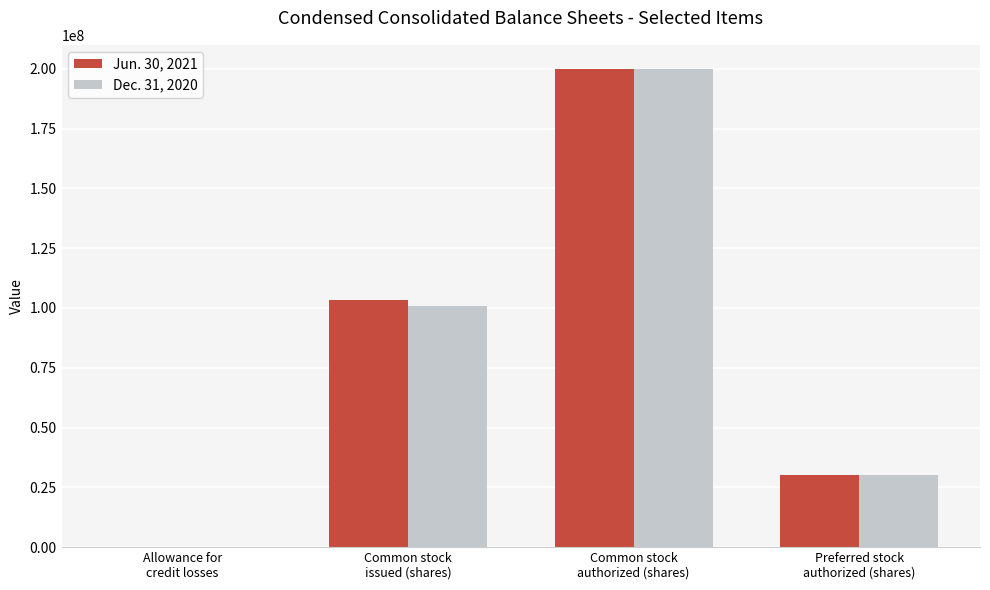

What is the greatest value displayed?

200000000